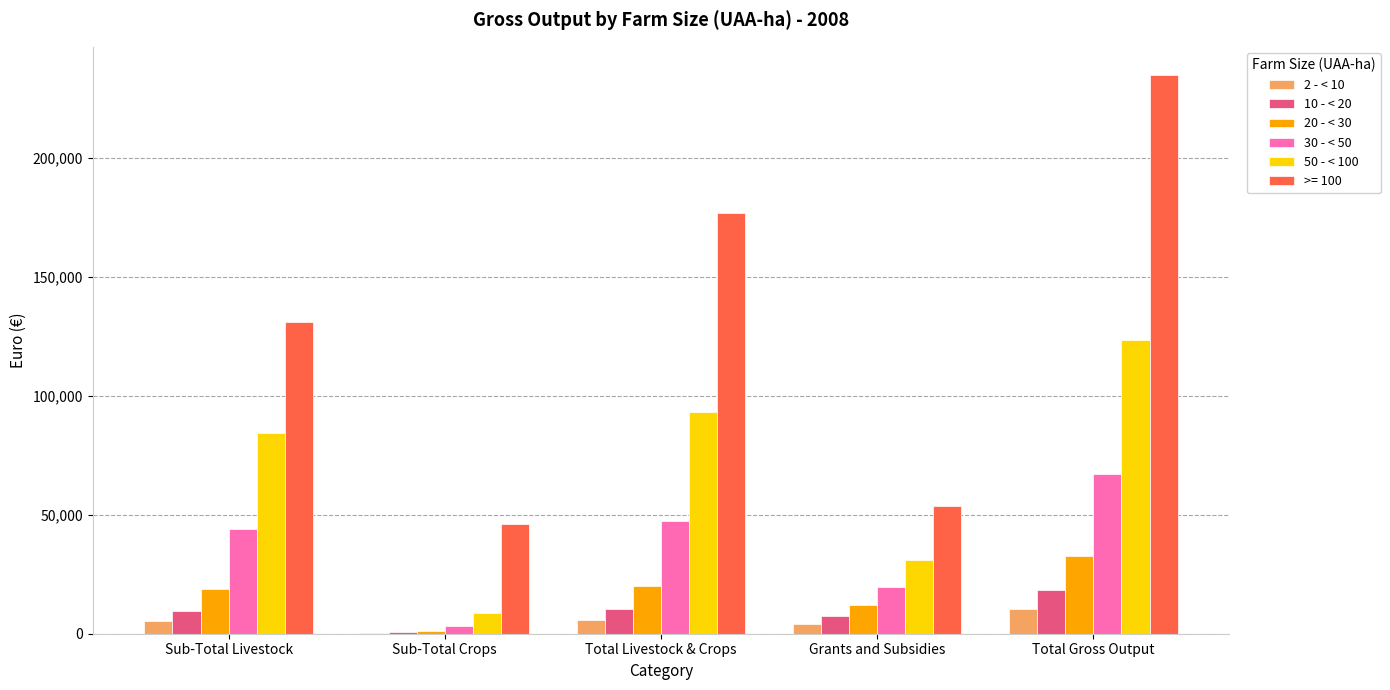

Does the chart contain stacked bars?

No